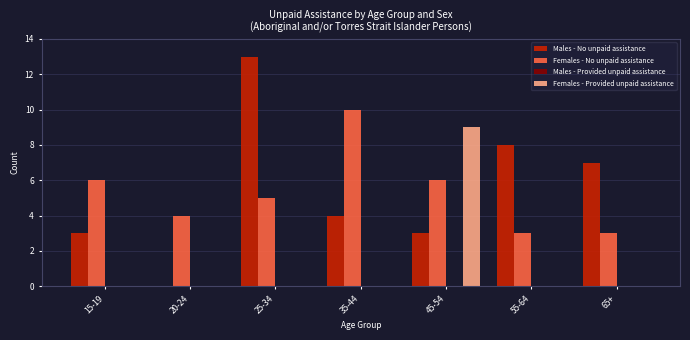

Reading left to right, list all the values displayed in this chart.

Males - No unpaid assistance: 15-19=3	20-24=0	25-34=13	35-44=4	45-54=3	55-64=8	65+=7
Females - No unpaid assistance: 15-19=6	20-24=4	25-34=5	35-44=10	45-54=6	55-64=3	65+=3
Females - Provided unpaid assistance: 15-19=0	20-24=0	25-34=0	35-44=0	45-54=9	55-64=0	65+=0